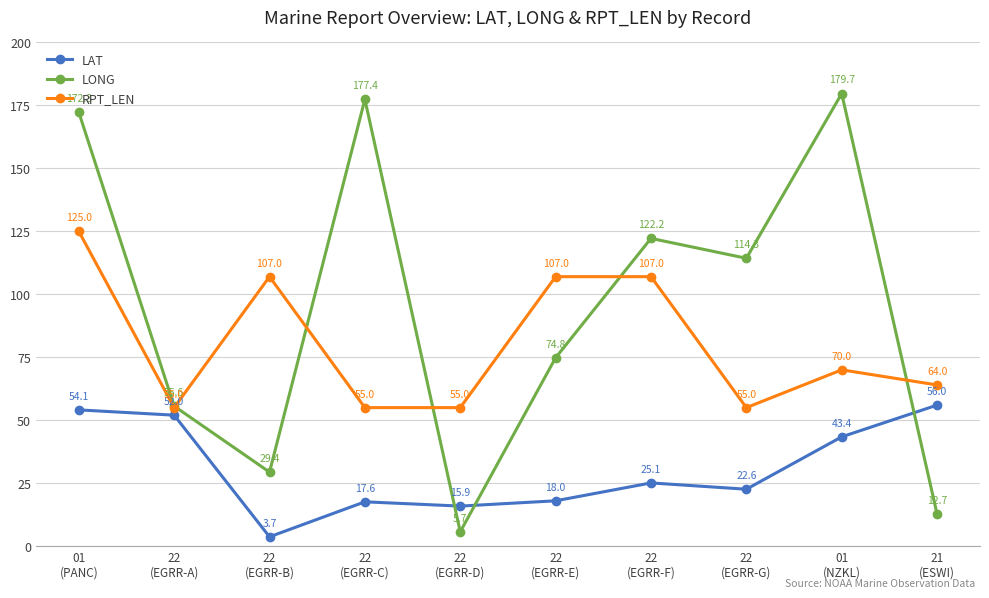

Which series has the largest range (max minus min)?

LONG